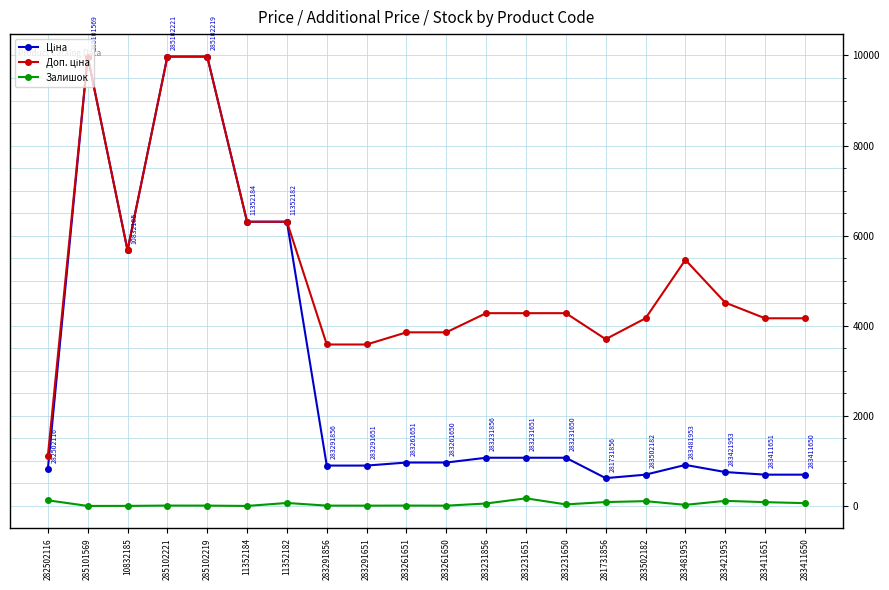

What is the total value across all series at 11352184?

12617.5